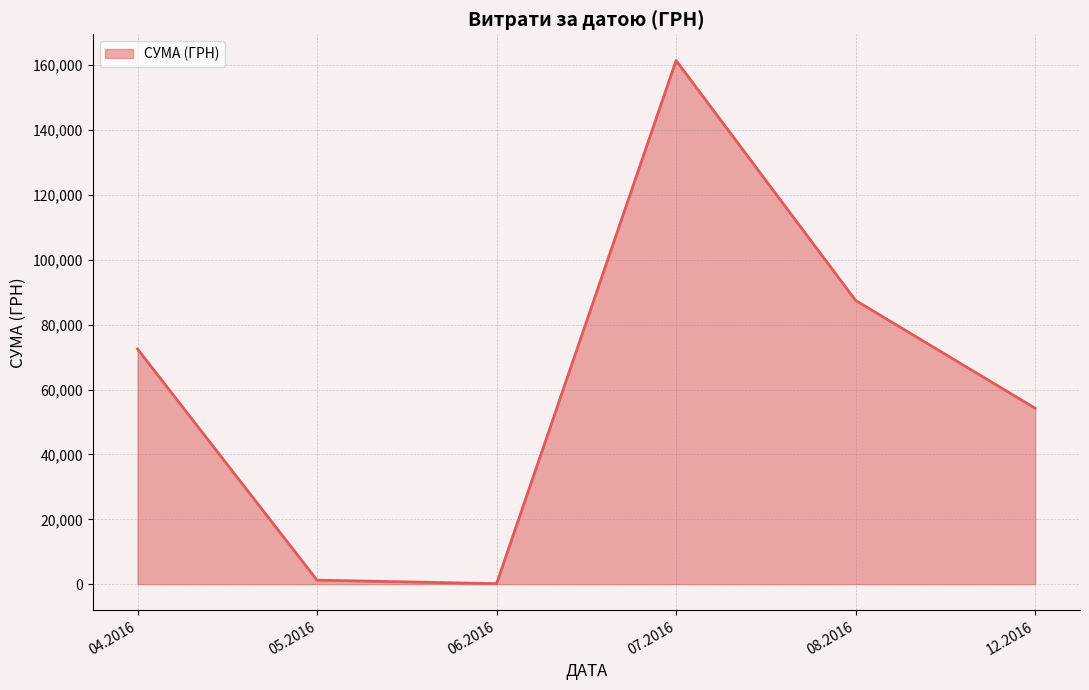

True or false: the data has more than 0 interior local peaks.

True